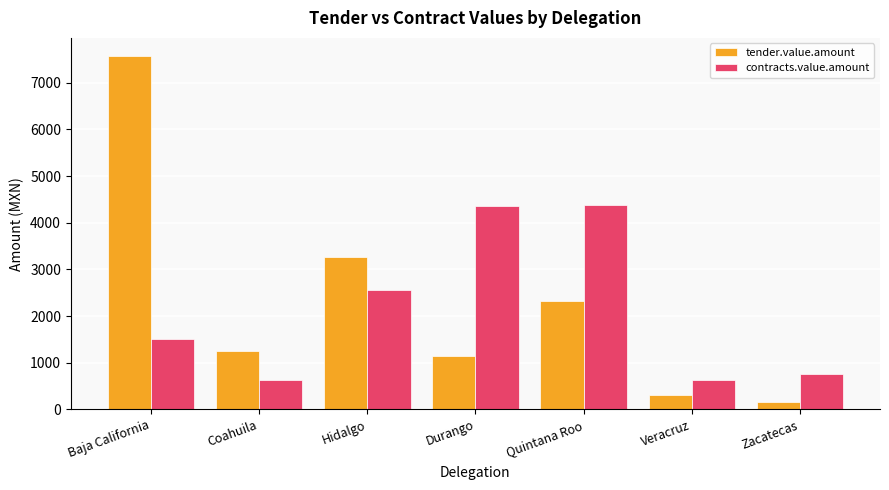

What is the difference between the highest and lowest values at Durango?

3201.6